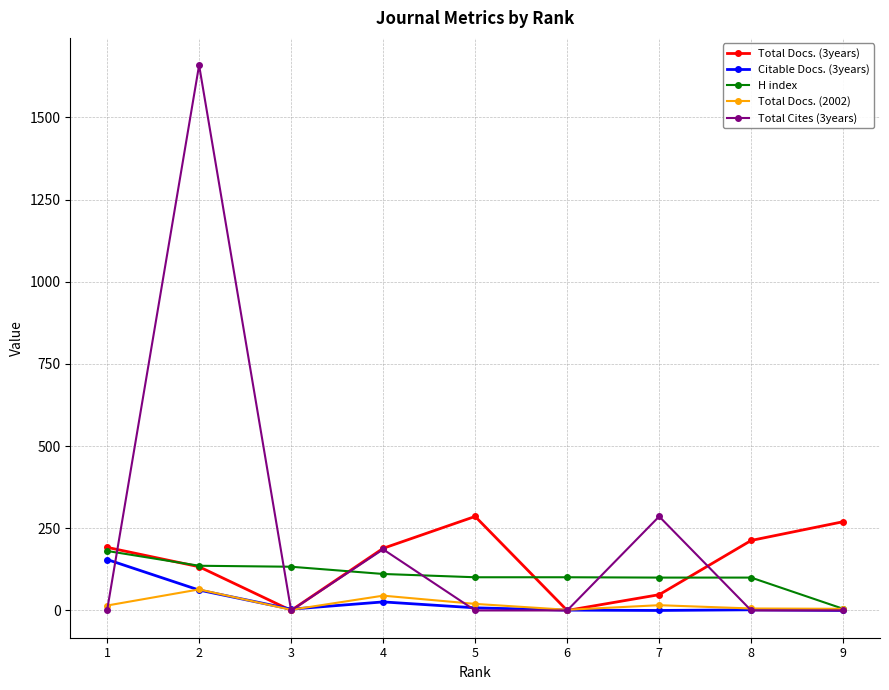

True or false: Total Docs. (2002) has more than 1 interior local peaks.

True